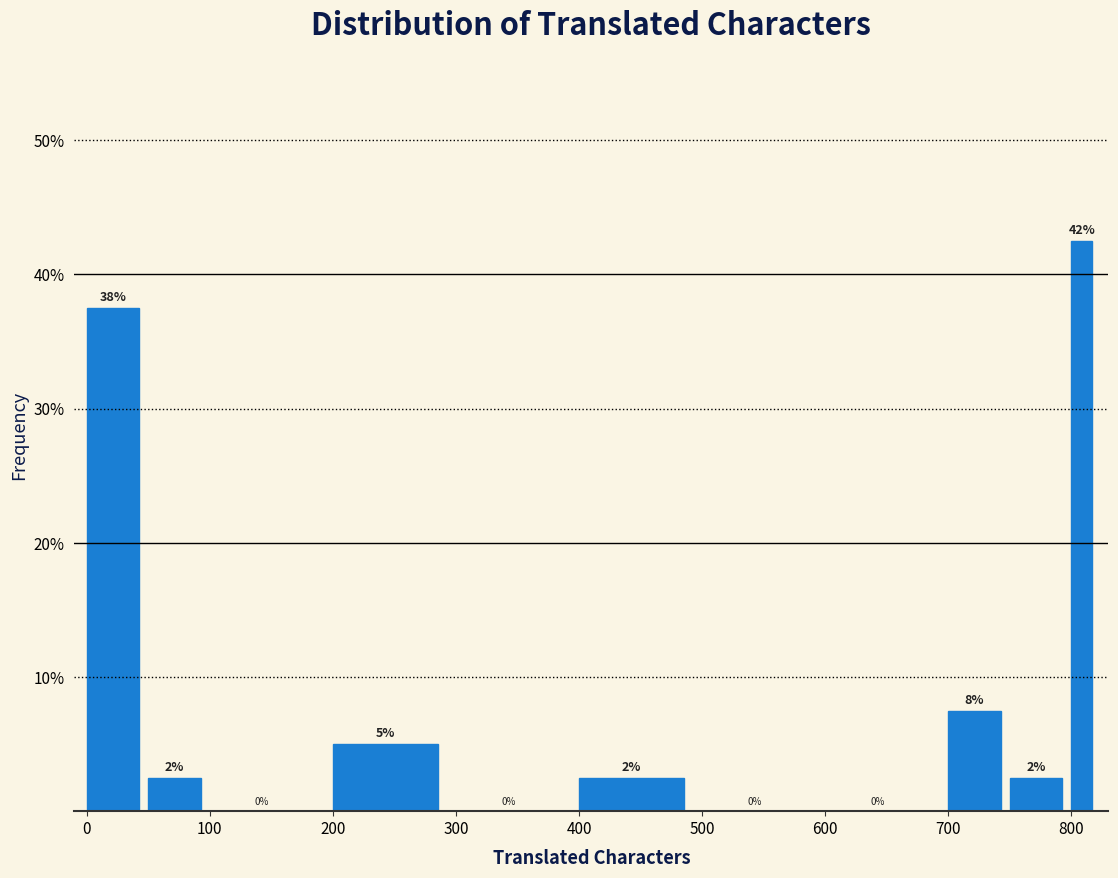

Around what value on the x-axis is the tallest bar? Give the approximate position of its centre, as read against the axis.

810